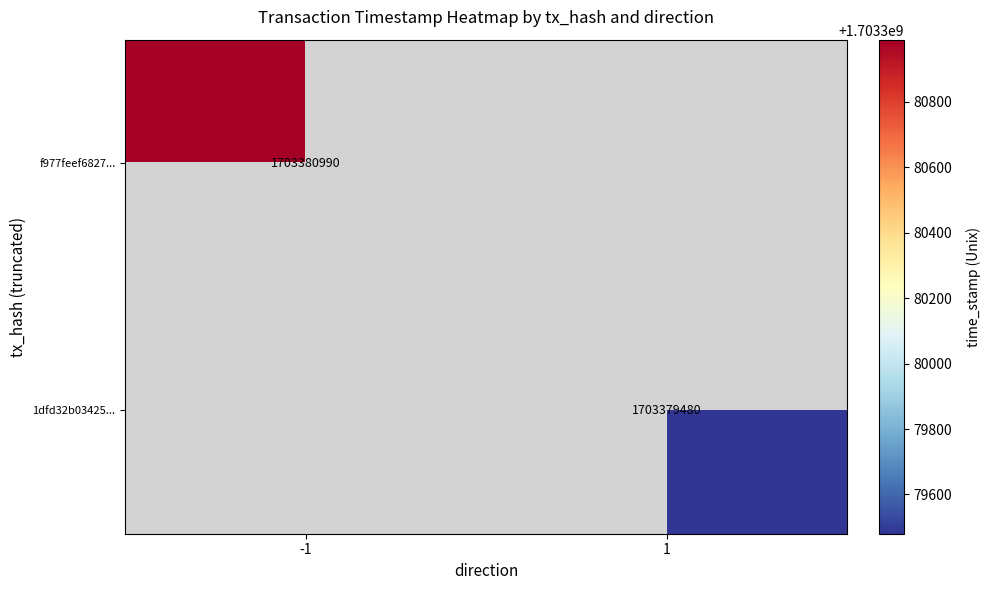

How many values in f977feef6827be2ca987a0f2f4ff18bf9633c5e are above zero?

1